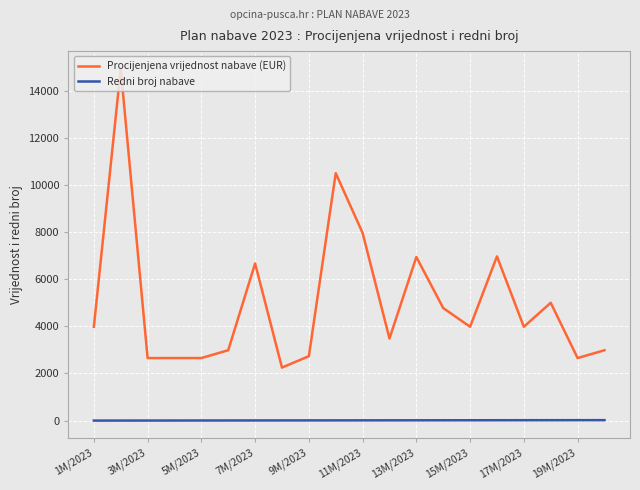

Which series has the largest total across all categories?

Procijenjena vrijednost nabave (EUR)